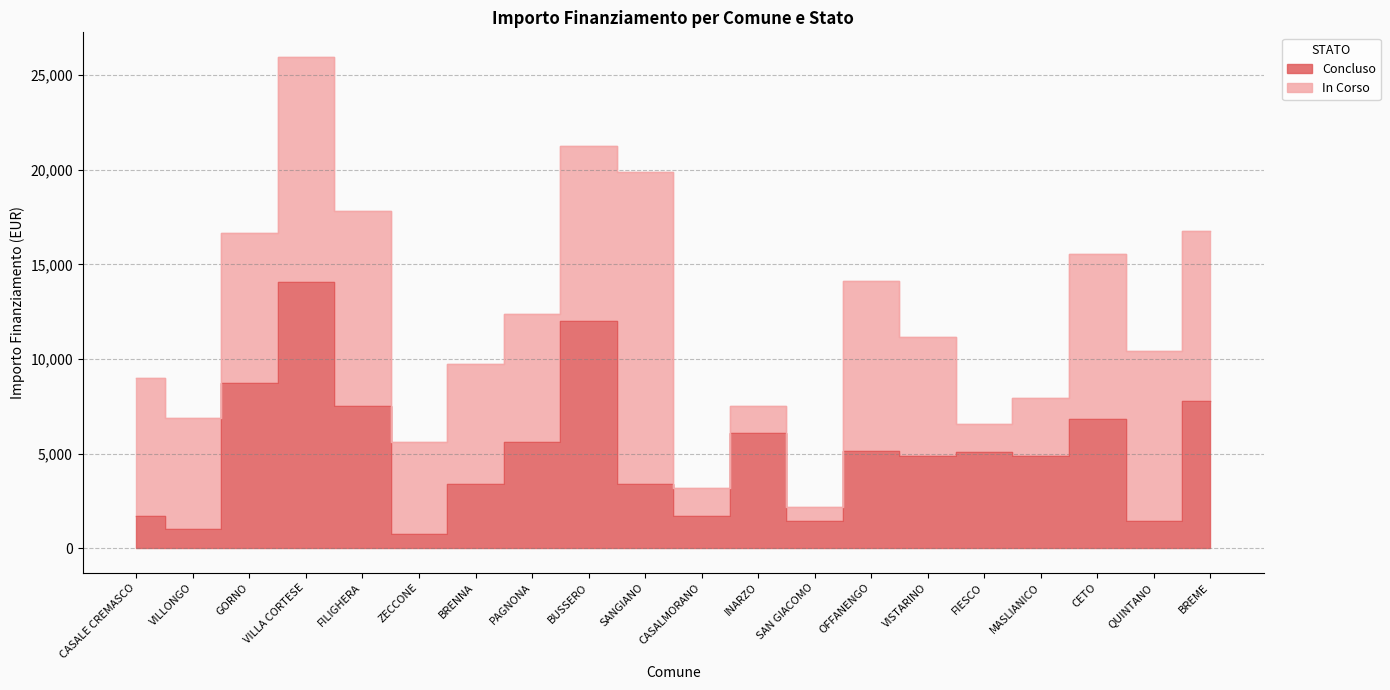

True or false: there are more than 2 points higher than both neighbors.

True